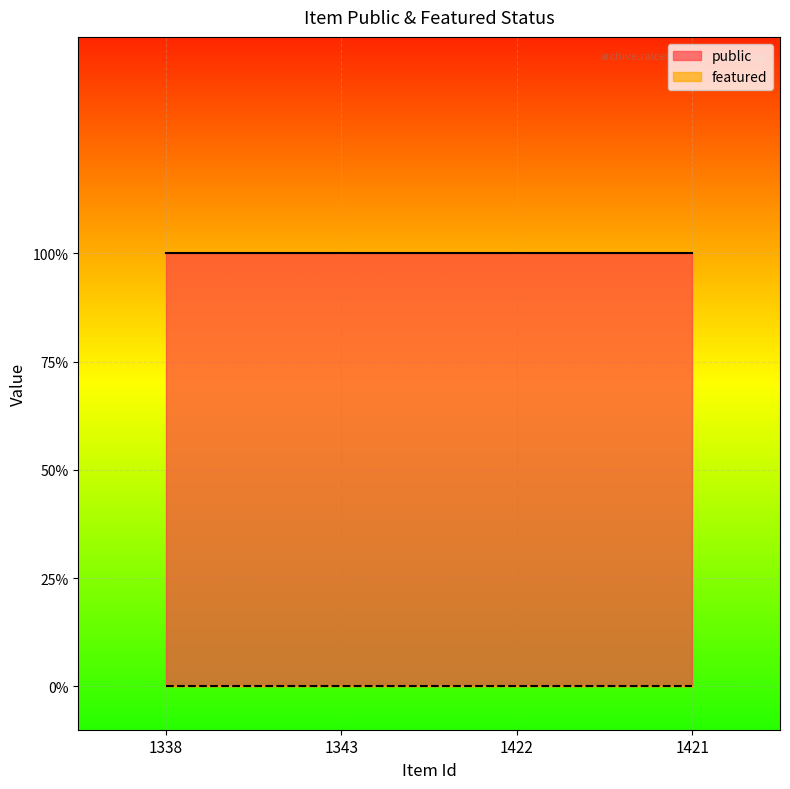

True or false: featured and public cross at least once.

False